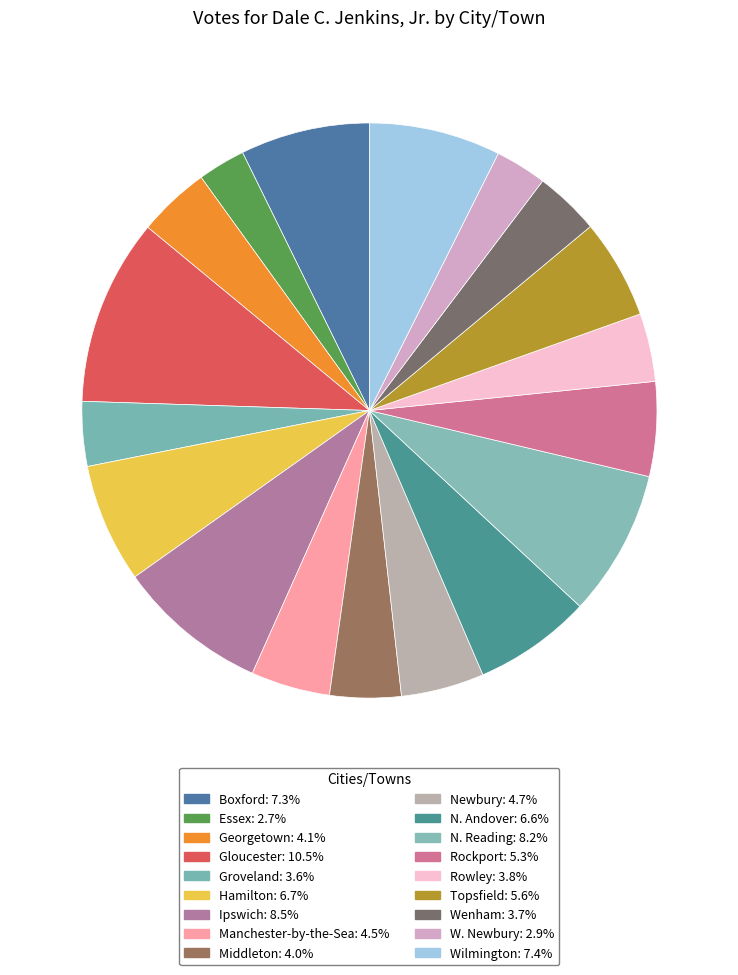

Count the number of slices in the pie.

18